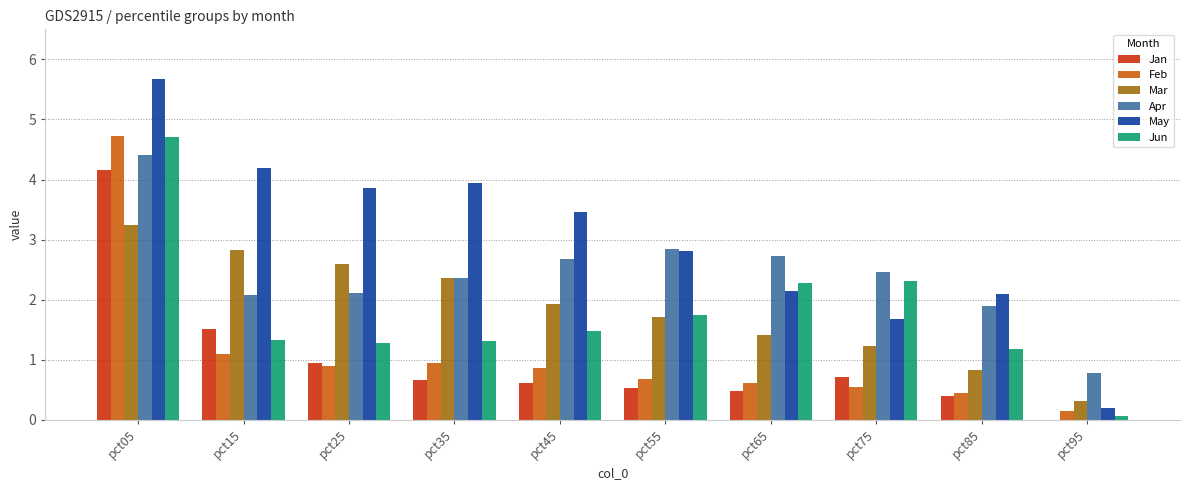

What are all the series names shown in the legend?

Jan, Feb, Mar, Apr, May, Jun